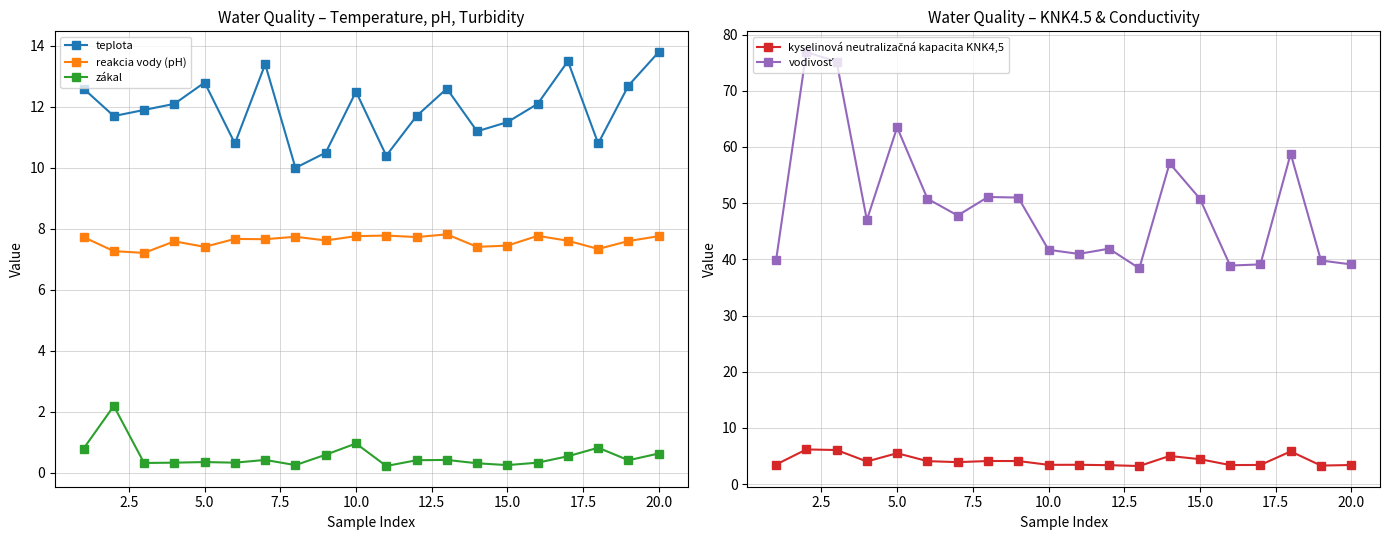

True or false: reakcia vody (pH) and teplota cross at least once.

False